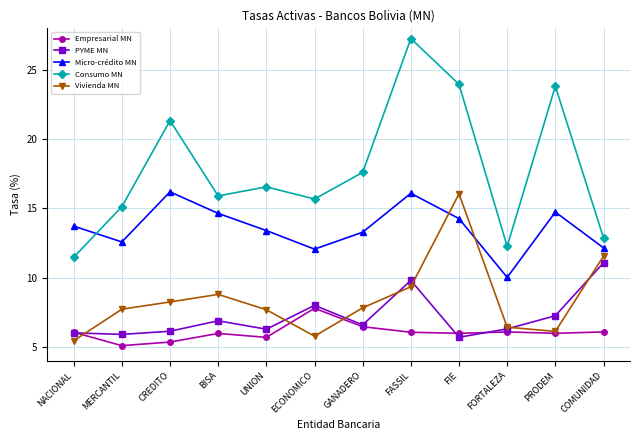

How many values in the Micro-crédito MN series exceed 13?

8